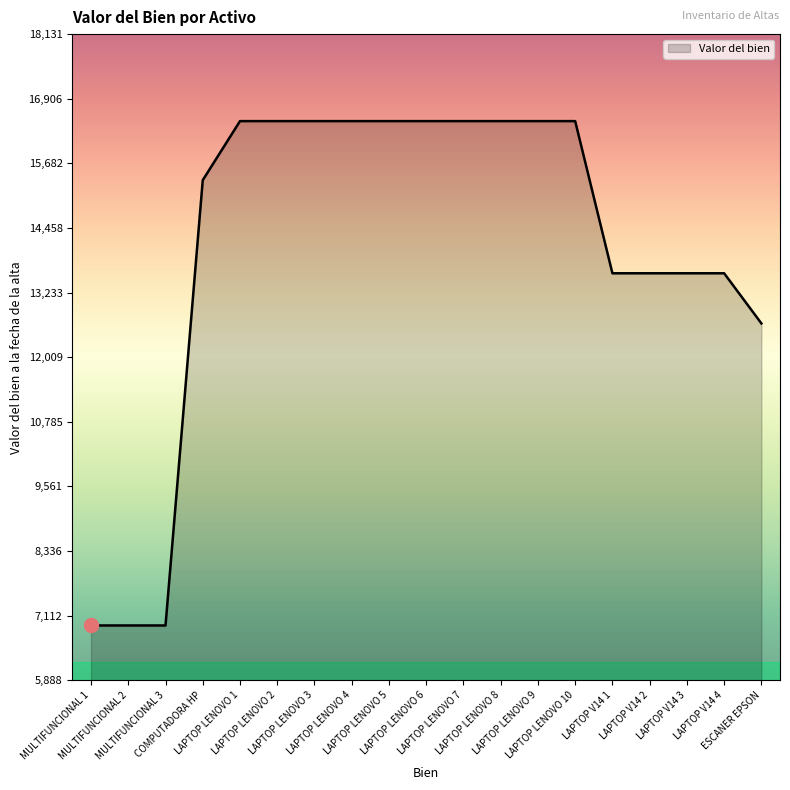

Reading left to right, list all the values displayed in this chart.

6927.1	6927.1	6927.1	15364.4	16483.0	16483.0	16483.0	16483.0	16483.0	16483.0	16483.0	16483.0	16483.0	16483.0	13600.0	13600.0	13600.0	13600.0	12650.0